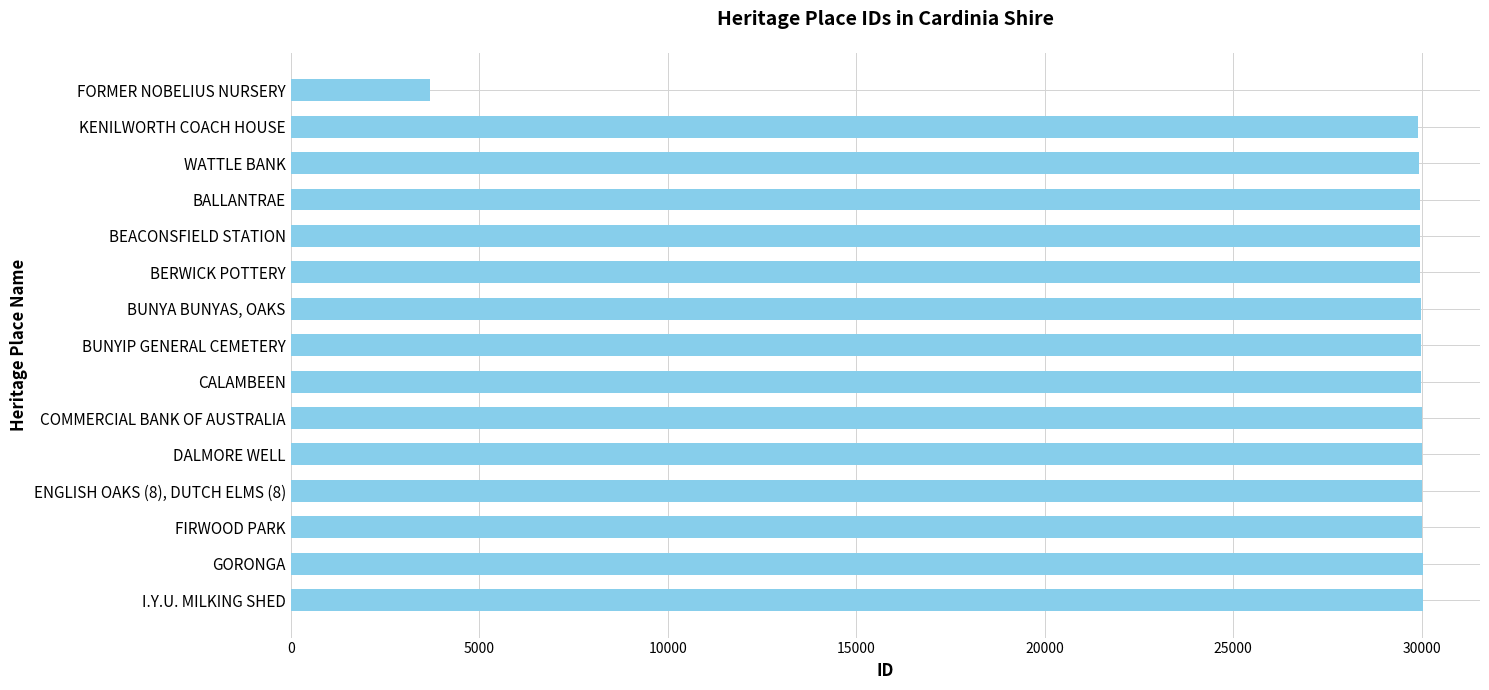

How many bars are there in total?

15